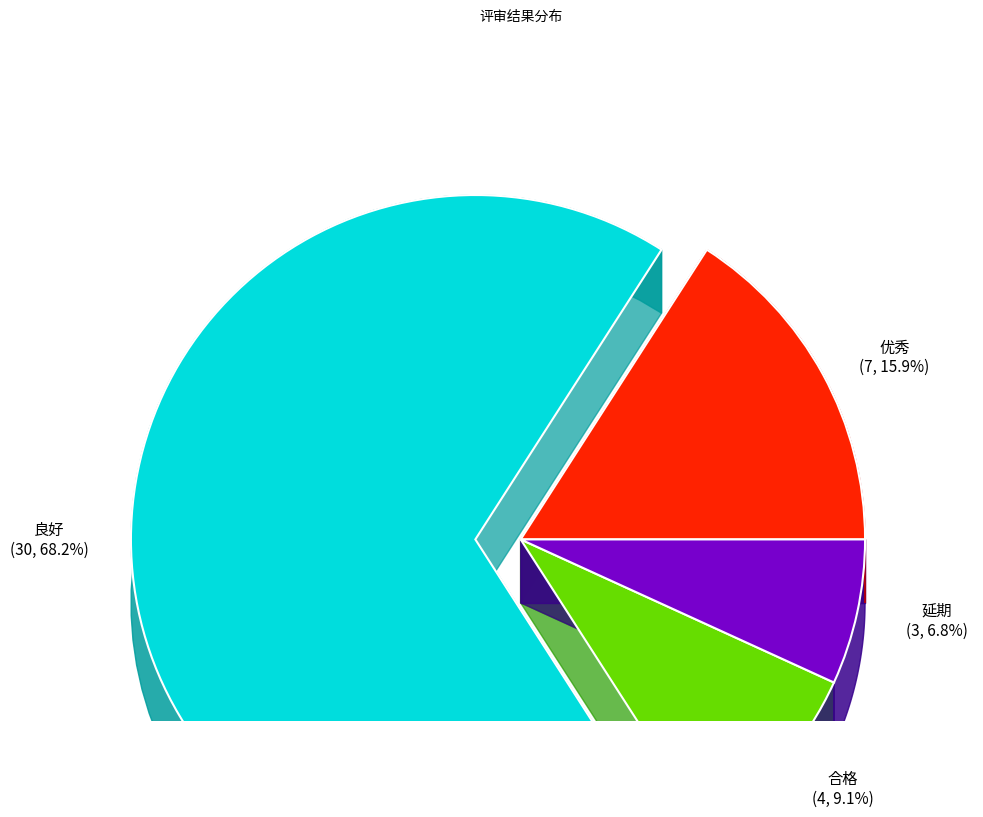

Rank the categories by value from highest to lowest.

良好, 优秀, 合格, 延期